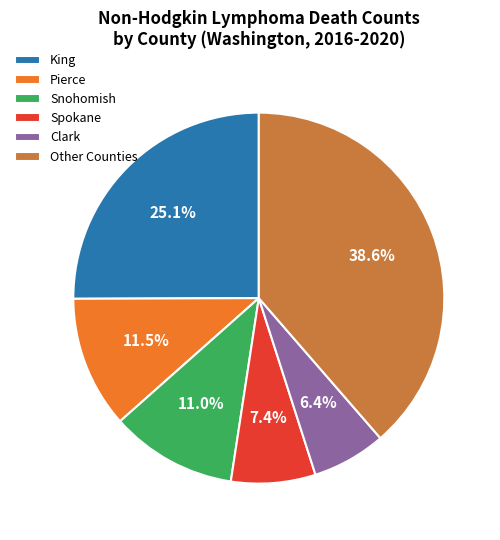

Does Snohomish account for over 50% of the chart?

No